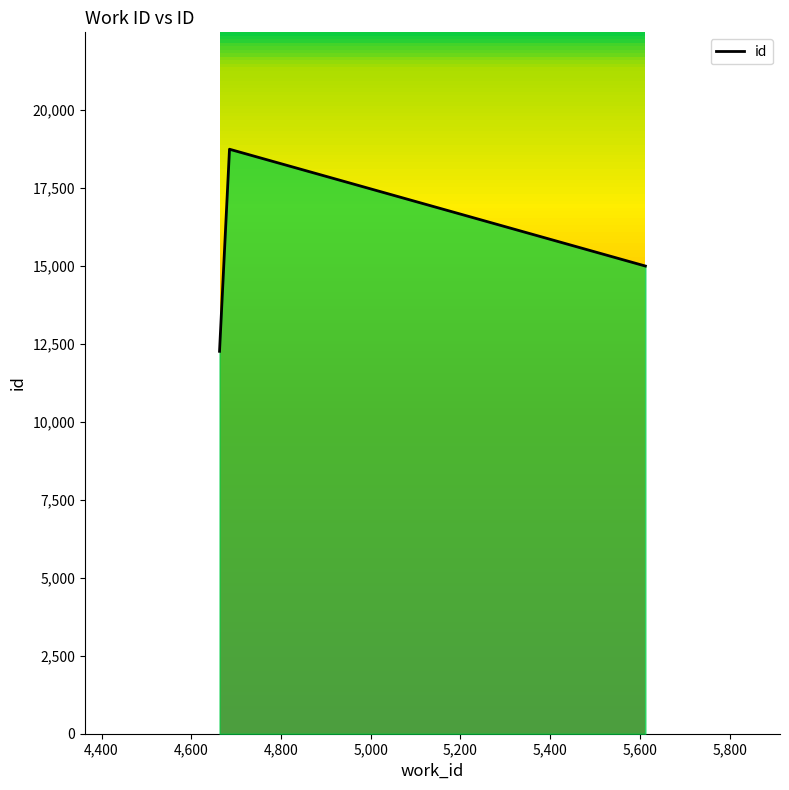

Where does the data first go above 14995?

4685